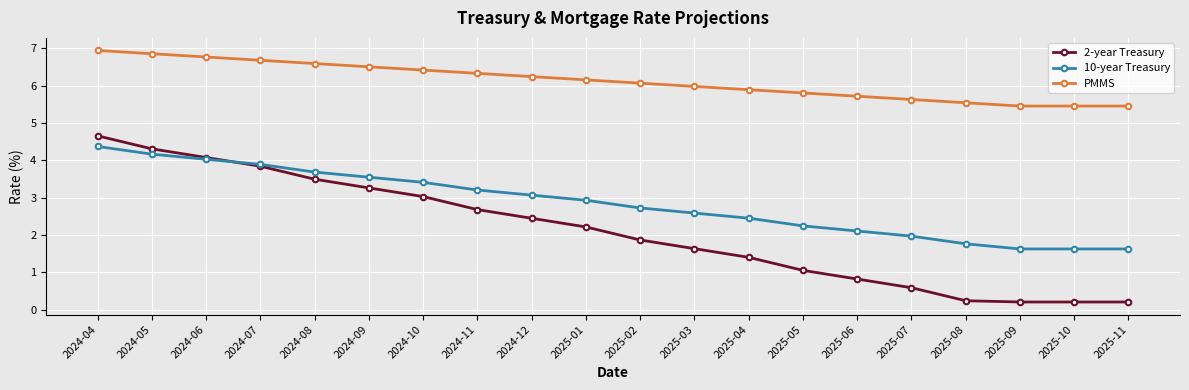

At which category does the chart reach its peak across all series?

2024-04